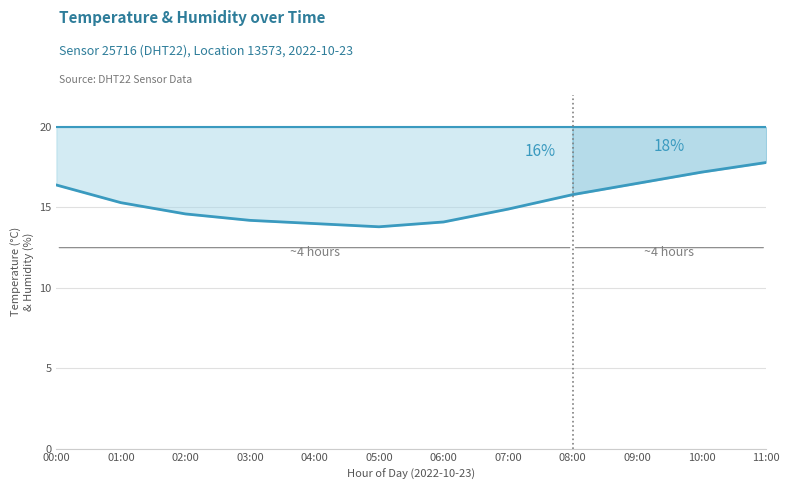

True or false: the data shows 13.8 at 05:00.

True